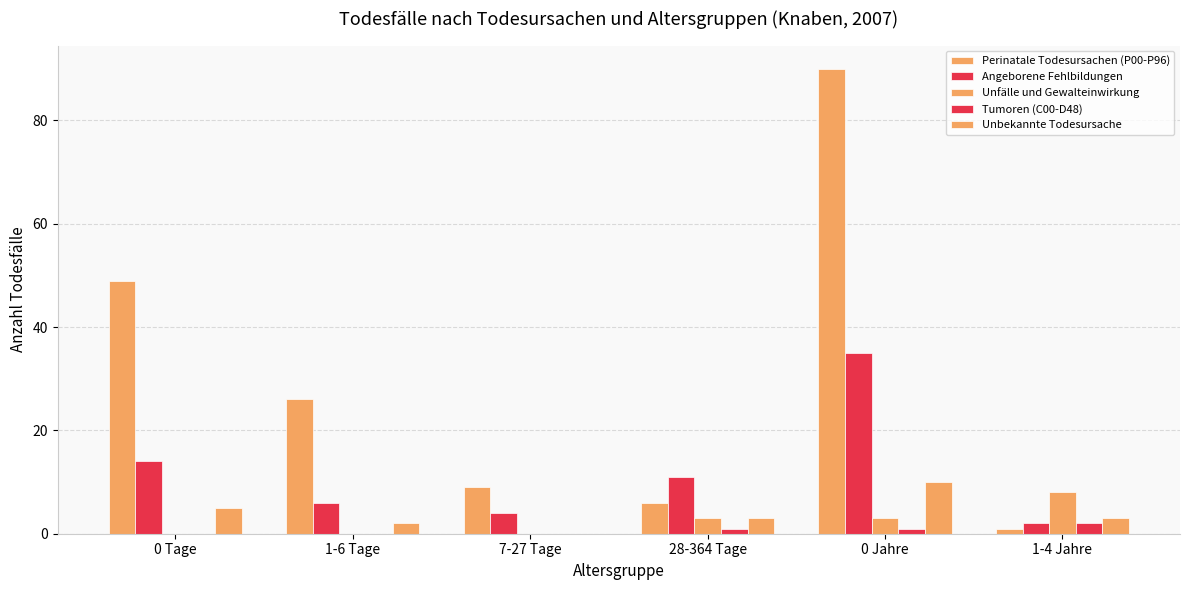

How many data points does each series have?

6